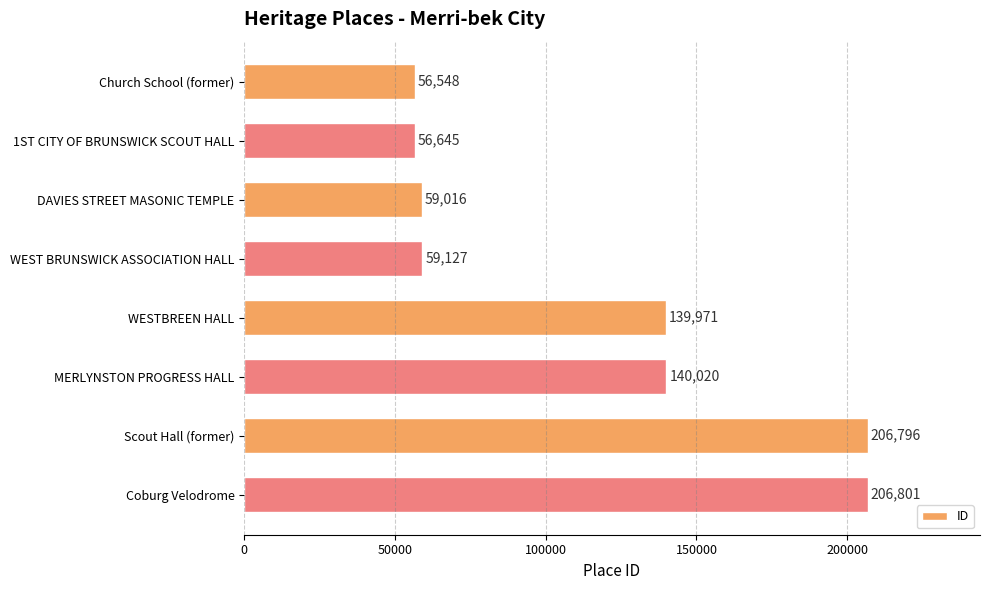

The chart shows a value of 201286 at WESTBREEN HALL. True or false?

False